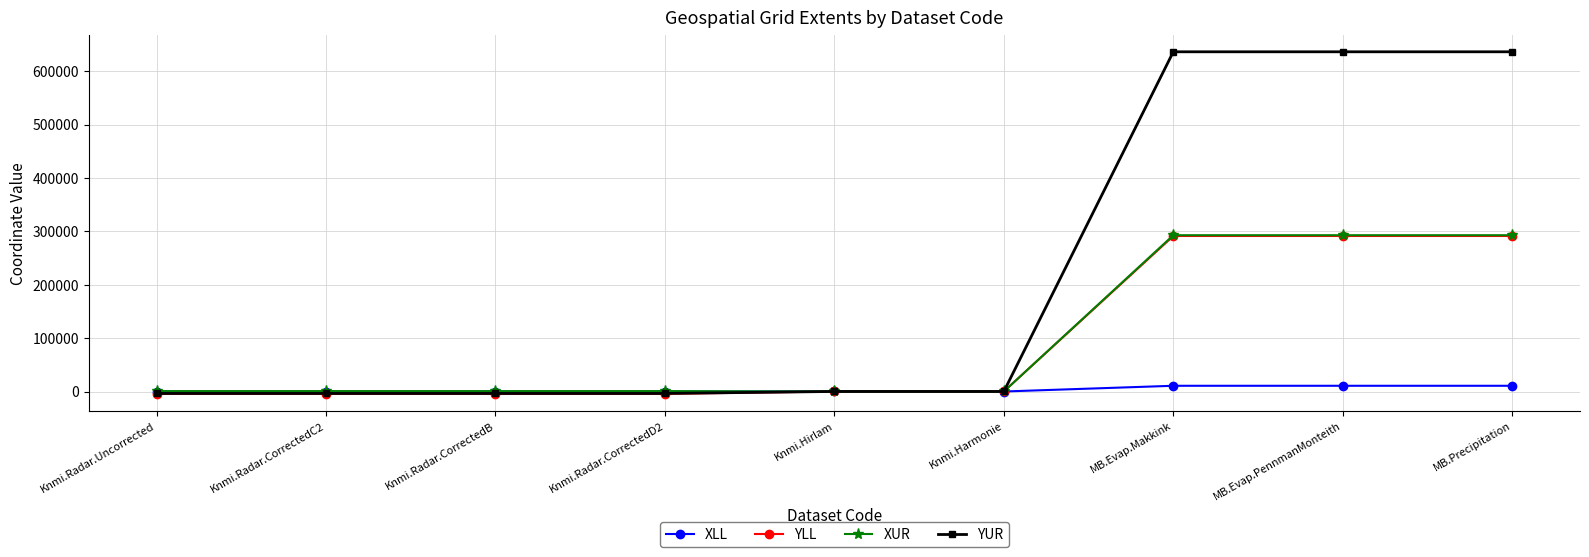

What are all the series names shown in the legend?

XLL, YLL, XUR, YUR